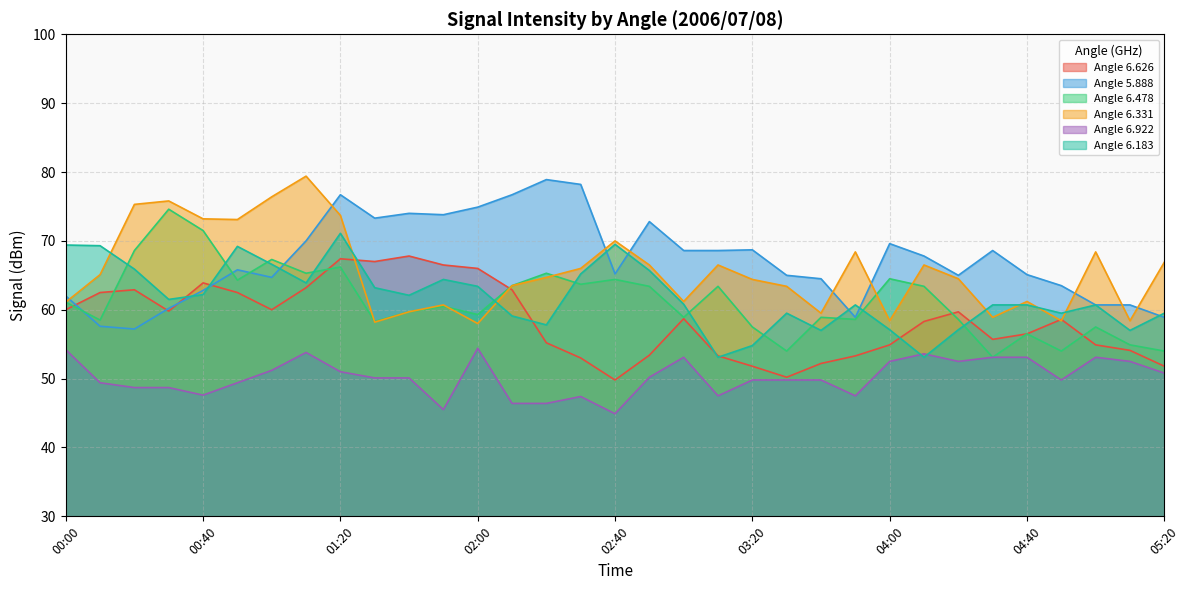

Reading left to right, what are all the values shown in this chart?

6.626: 60.0	62.5	62.9	59.8	63.9	62.5	60.0	63.2	67.4	67.0	67.8	66.5	66.0	62.9	55.2	53.0	49.8	53.4	58.7	53.3	51.8	50.2	52.2	53.3	54.9	58.3	59.7	55.7	56.5	58.6	54.9	54.1	51.8
5.888: 62.0	57.6	57.2	60.2	62.8	65.8	64.7	70.0	76.7	73.3	74.0	73.8	74.9	76.7	78.9	78.2	65.2	72.8	68.6	68.6	68.7	65.0	64.5	58.9	69.6	67.8	65.0	68.6	65.1	63.5	60.7	60.7	58.9
6.478: 61.1	58.5	68.6	74.6	71.5	64.3	67.3	65.3	66.2	58.3	59.7	60.5	59.3	63.5	65.3	63.7	64.4	63.4	58.9	63.4	57.5	54.0	58.9	58.6	64.5	63.4	58.6	53.1	56.5	54.0	57.5	54.9	54.0
6.331: 61.1	65.1	75.3	75.8	73.2	73.1	76.4	79.4	73.7	58.2	59.7	60.7	58.0	63.5	64.7	66.0	70.0	66.5	61.2	66.5	64.4	63.4	59.5	68.4	58.4	66.5	64.5	58.9	61.2	58.4	68.4	58.4	66.9
6.922: 54.2	49.4	48.7	48.7	47.6	49.4	51.2	53.8	51.0	50.1	50.1	45.5	54.4	46.4	46.4	47.4	44.9	50.2	53.1	47.5	49.8	49.8	49.8	47.5	52.5	53.6	52.5	53.1	53.1	49.8	53.1	52.5	50.8
6.183: 69.4	69.3	65.9	61.5	62.2	69.2	66.6	63.9	71.1	63.2	62.1	64.4	63.4	59.1	57.8	65.2	69.5	65.7	60.8	53.1	54.8	59.5	57.0	60.7	57.1	53.1	57.1	60.7	60.7	59.5	60.7	57.0	59.5